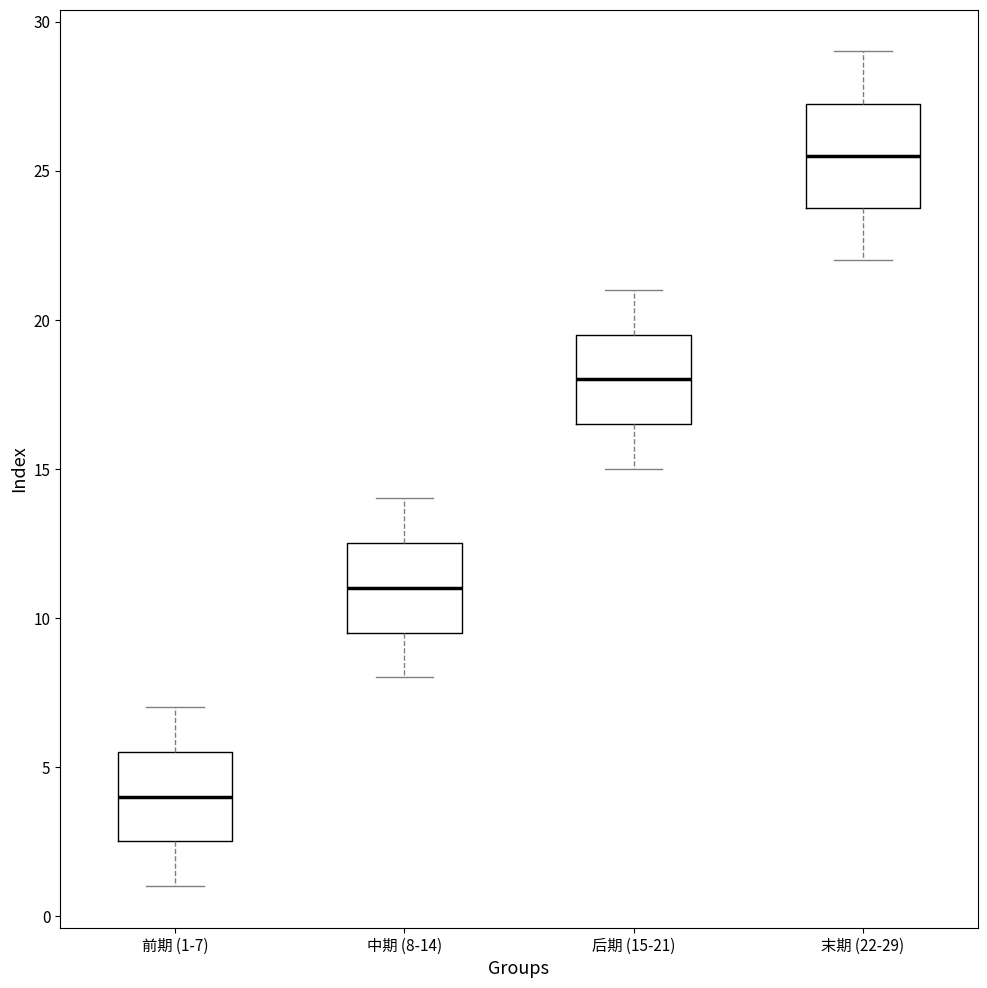

Reading left to right, transcribe this box plot: for each box, give where its median line is, the range the box spans, and where its two whiskers end, as read against the y-axis. The values are not printed on the chart, so give them approximately, as read against the axis.

前期 (1-7): median 4.0, box 2.5 to 5.5, whiskers 1.0 to 7.0
中期 (8-14): median 11.0, box 9.5 to 12.5, whiskers 8.0 to 14.0
后期 (15-21): median 18.0, box 16.5 to 19.5, whiskers 15.0 to 21.0
末期 (22-29): median 25.5, box 24.0 to 27.5, whiskers 22.0 to 29.0